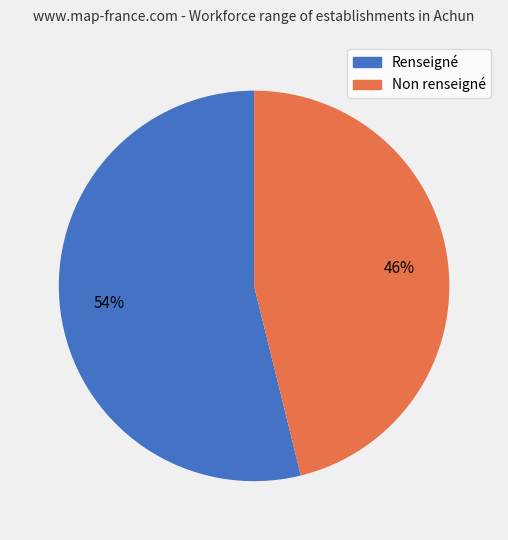

Count the number of slices in the pie.

2